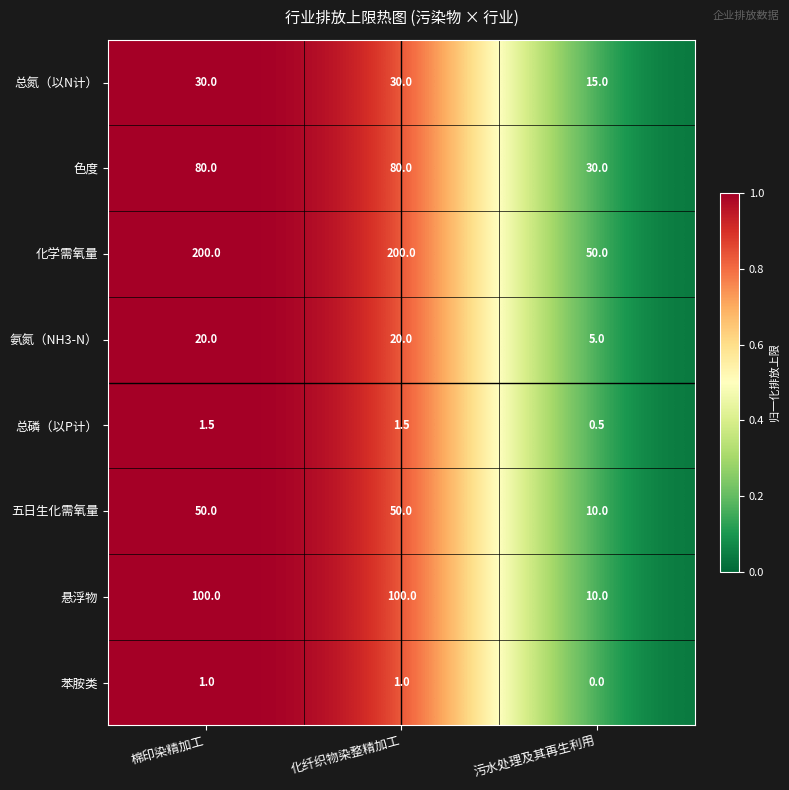

The 色度 series shows 42.7 at 污水处理及其再生利用. True or false?

False